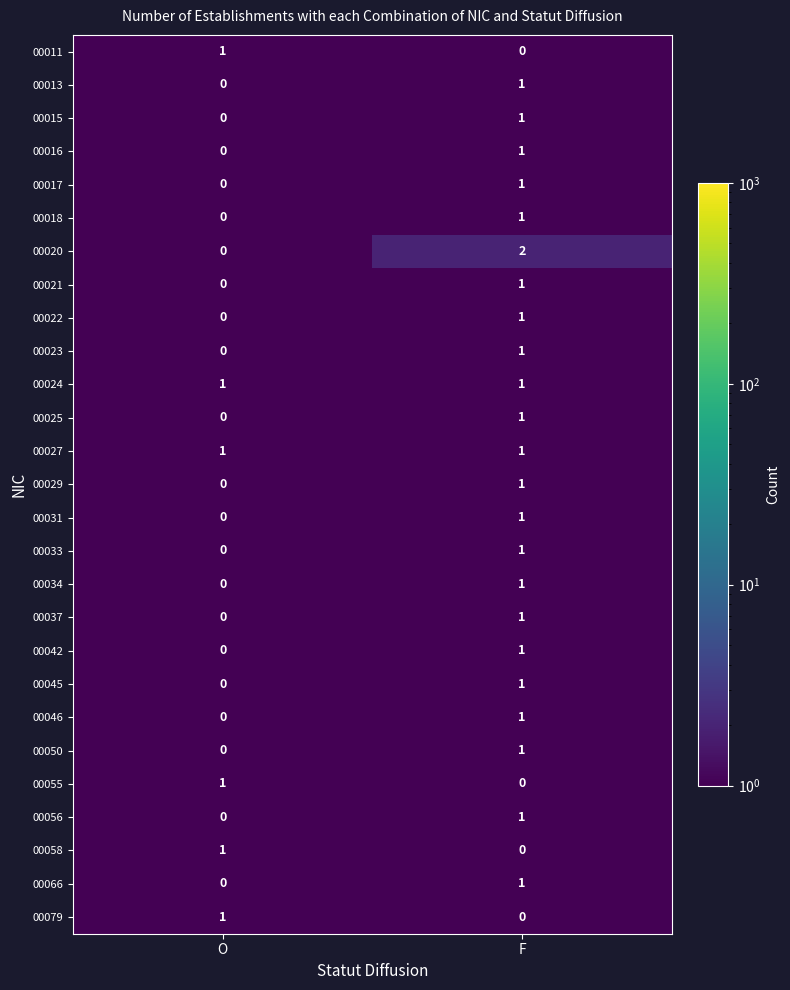

What is the smallest value displayed?

0